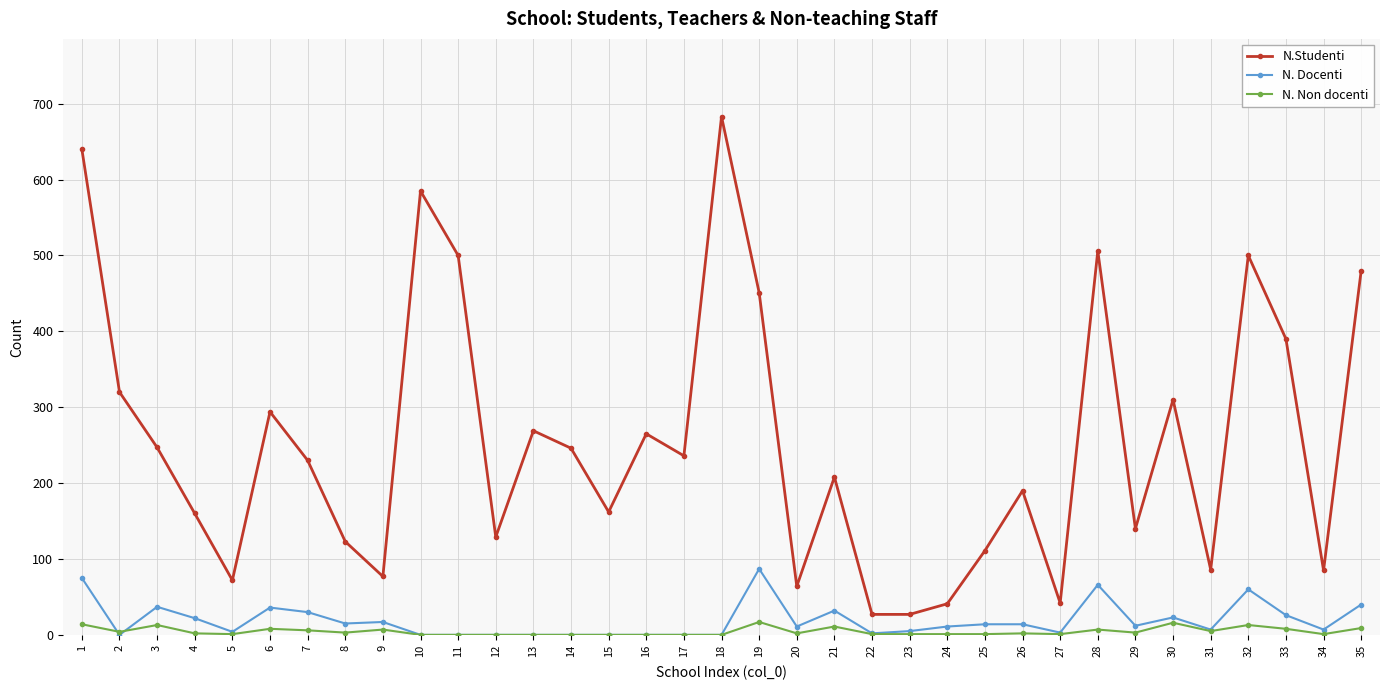

At which category is the sum across all series the highest?

1